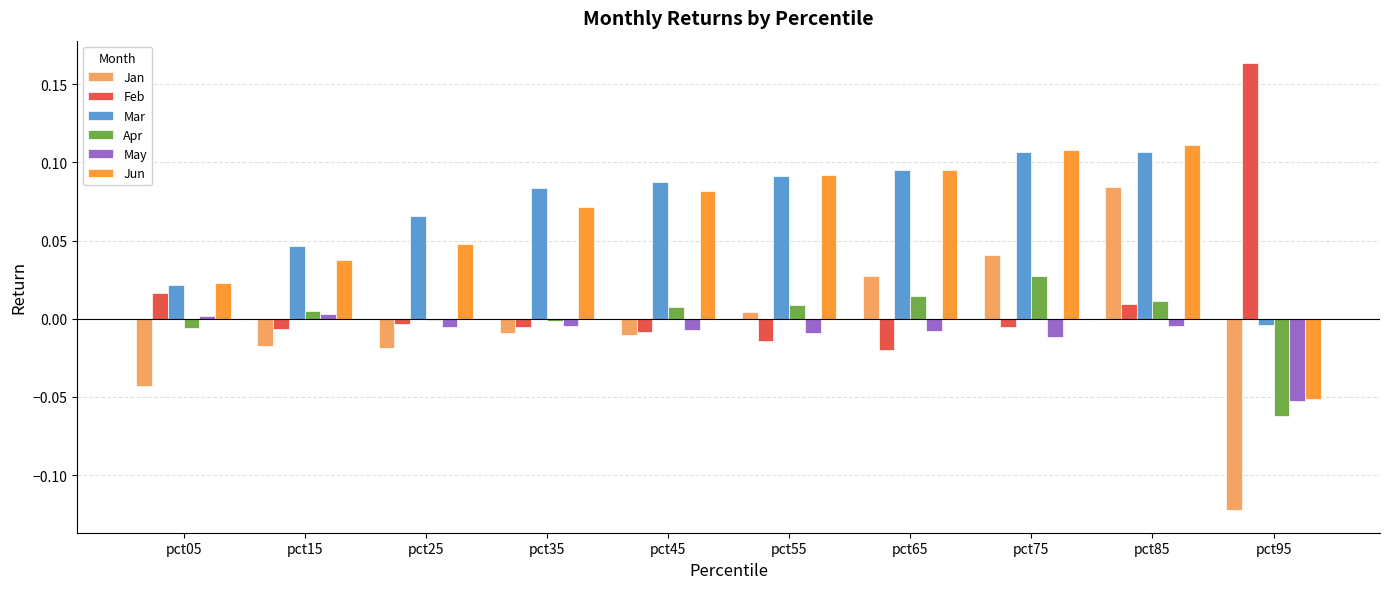

The Apr series shows -0.0 at pct05. True or false?

True